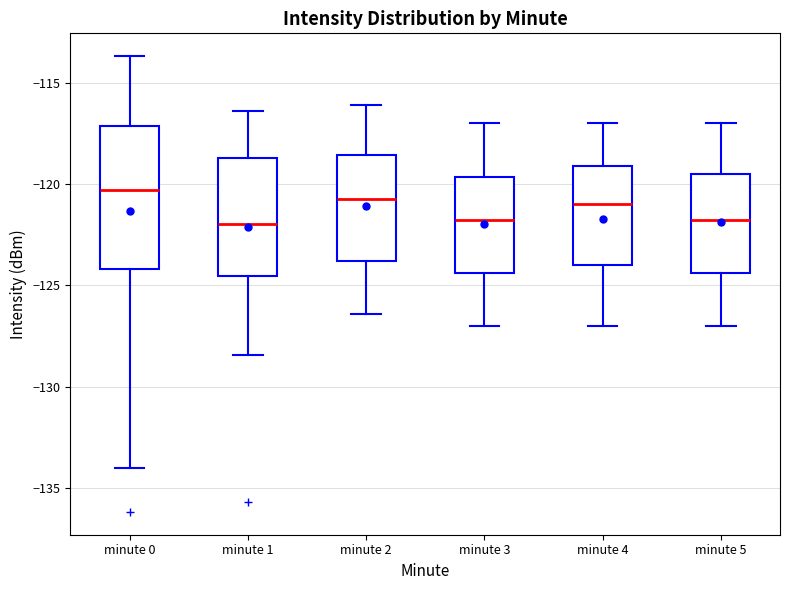

Reading left to right, transcribe this box plot: for each box, give where its median line is, the range the box spans, and where its two whiskers end, as read against the y-axis. The values are not printed on the chart, so give them approximately, as read against the axis.

minute 0: median -120.5, box -124.0 to -117.0, whiskers -134.0 to -113.5
minute 1: median -122.0, box -124.5 to -118.5, whiskers -128.5 to -116.5
minute 2: median -120.5, box -124.0 to -118.5, whiskers -126.5 to -116.0
minute 3: median -121.5, box -124.5 to -119.5, whiskers -127.0 to -117.0
minute 4: median -121.0, box -124.0 to -119.0, whiskers -127.0 to -117.0
minute 5: median -121.5, box -124.5 to -119.5, whiskers -127.0 to -117.0